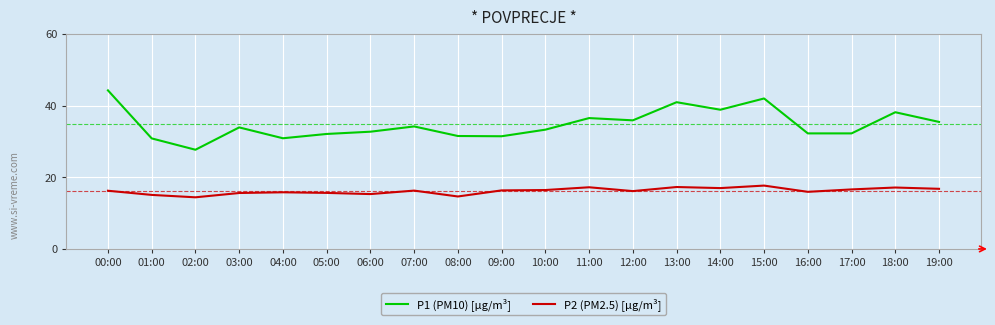

List the series in order of their peak value, lowest first.

P2 (PM2.5) [µg/m³], P1 (PM10) [µg/m³]